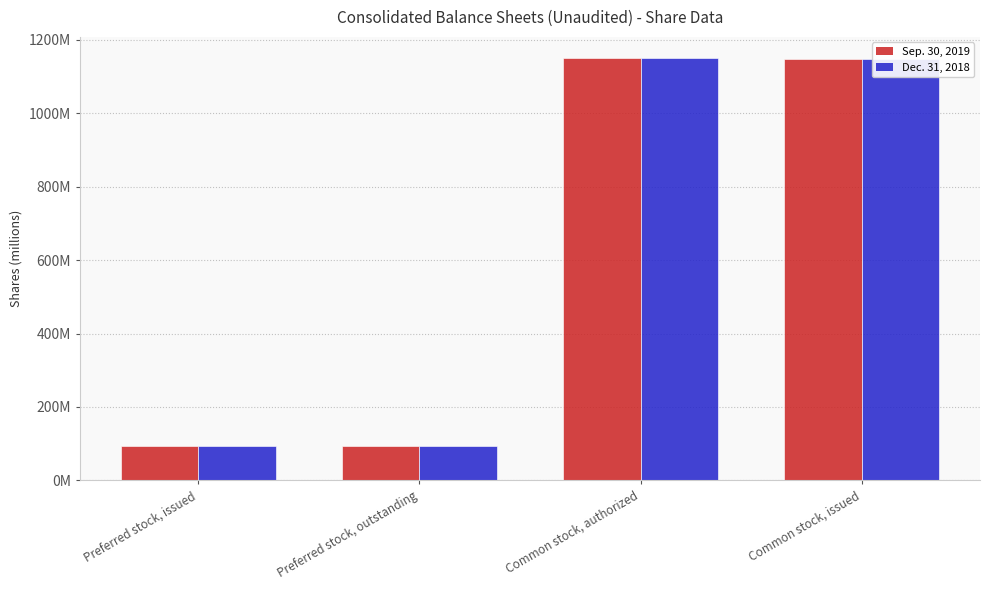

List the series in order of their peak value, lowest first.

Sep. 30, 2019, Dec. 31, 2018